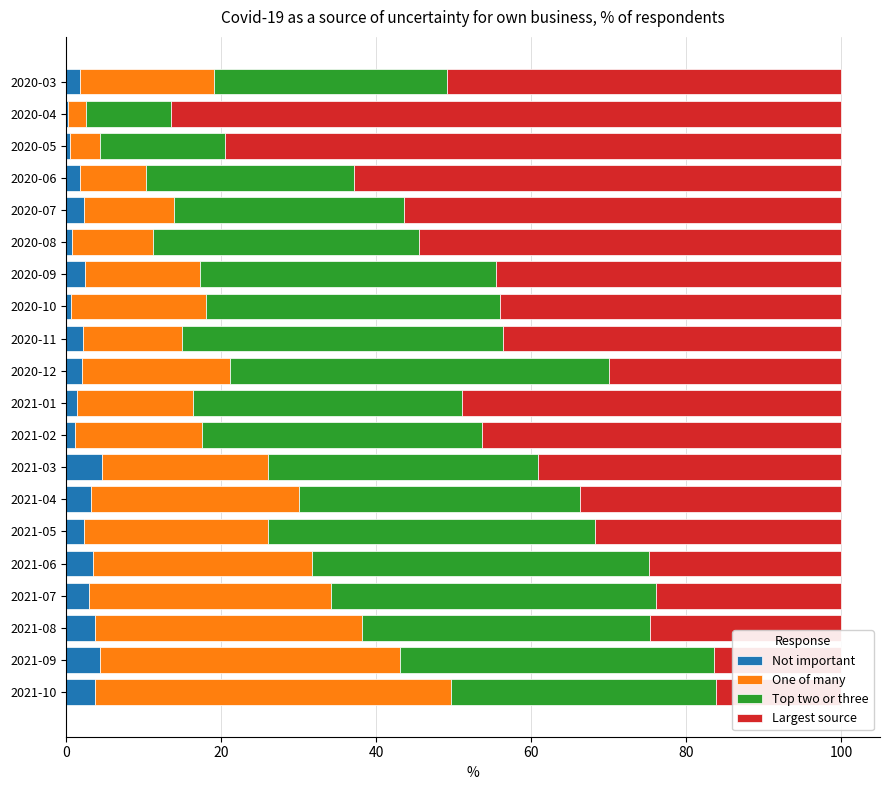

What is the highest value of the Largest source series?

86.4